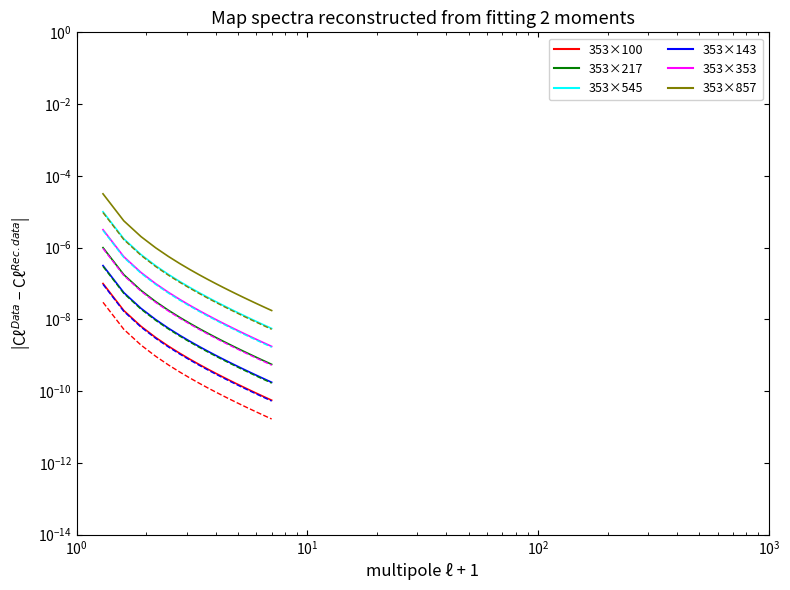

Reading right to left, transcribe all the data shown in this chart.

353x100: 0.0	0.0	0.0	0.0	0.0	0.0	0.0	0.0	0.0	0.0	0.0	0.0	0.0	0.0	0.0	0.0	0.0	0.0	0.0	0.0
353x143: 0.0	0.0	0.0	0.0	0.0	0.0	0.0	0.0	0.0	0.0	0.0	0.0	0.0	0.0	0.0	0.0	0.0	0.0	0.0	0.0
353x217: 0.0	0.0	0.0	0.0	0.0	0.0	0.0	0.0	0.0	0.0	0.0	0.0	0.0	0.0	0.0	0.0	0.0	0.0	0.0	0.0
353x353: 0.0	0.0	0.0	0.0	0.0	0.0	0.0	0.0	0.0	0.0	0.0	0.0	0.0	0.0	0.0	0.0	0.0	0.0	0.0	0.0
353x545: 0.0	0.0	0.0	0.0	0.0	0.0	0.0	0.0	0.0	0.0	0.0	0.0	0.0	0.0	0.0	0.0	0.0	0.0	0.0	0.0
353x857: 0.0	0.0	0.0	0.0	0.0	0.0	0.0	0.0	0.0	0.0	0.0	0.0	0.0	0.0	0.0	0.0	0.0	0.0	0.0	0.0